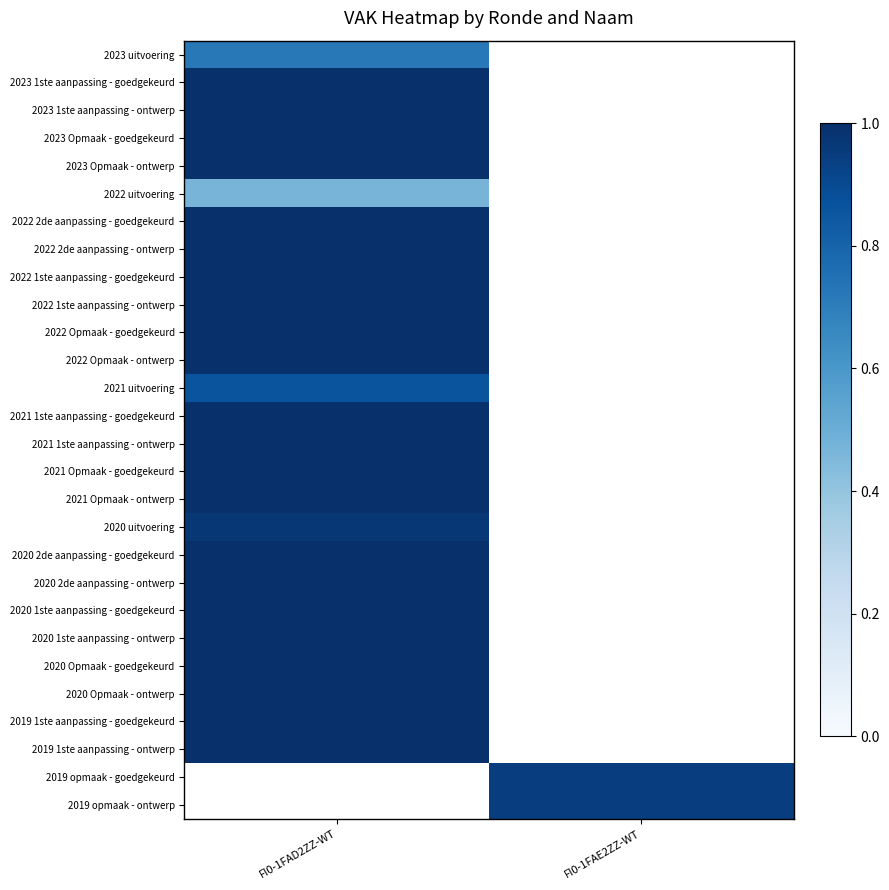

At which label is 2022 Opmaak - goedgekeurd closest to 1?

FI0-1FAD2ZZ-WT